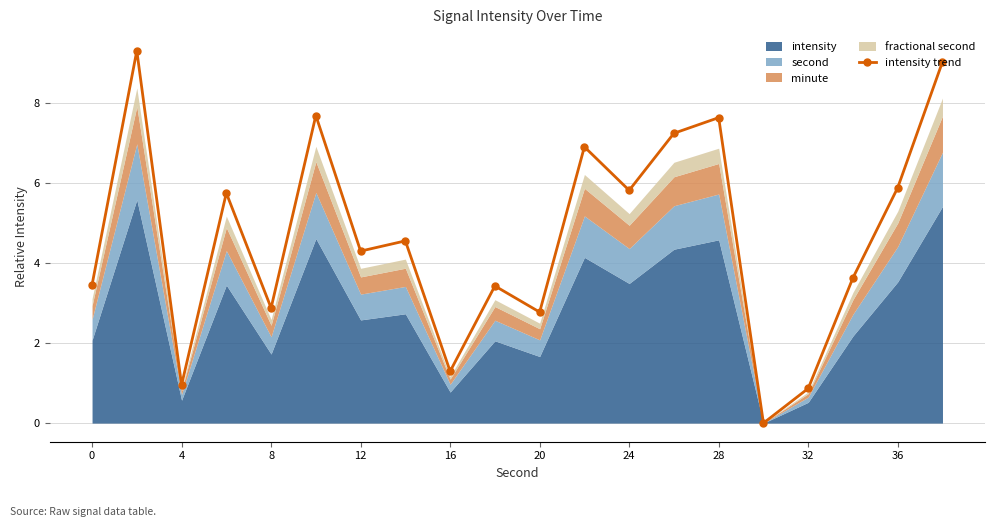

In intensity trend, how many points are lower than both neighbors (excluding endpoints)?

7